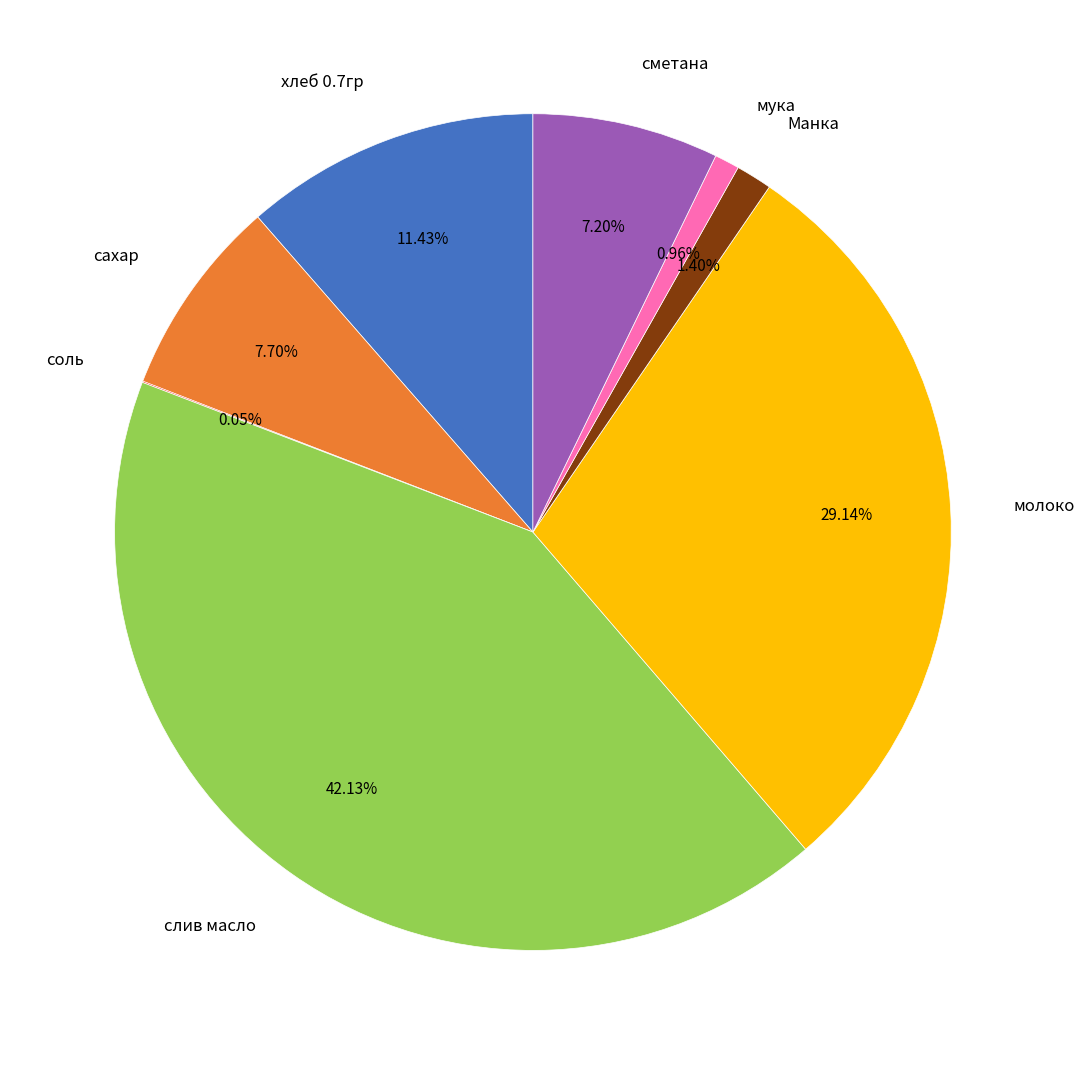

Which category has the biggest portion of the pie?

слив масло